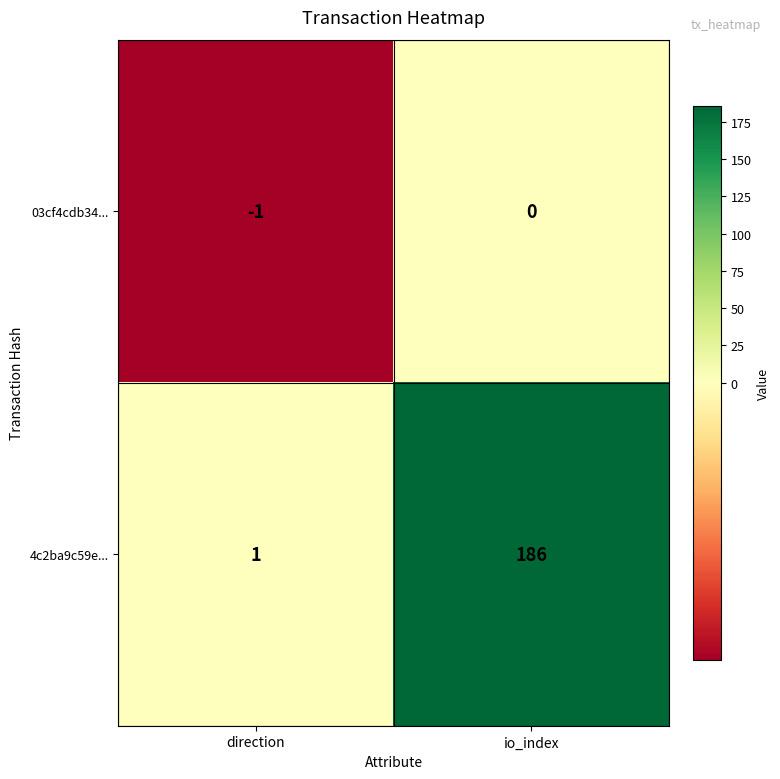

Rank the series by their maximum value, from highest to lowest.

4c2ba9c59e..., 03cf4cdb34...